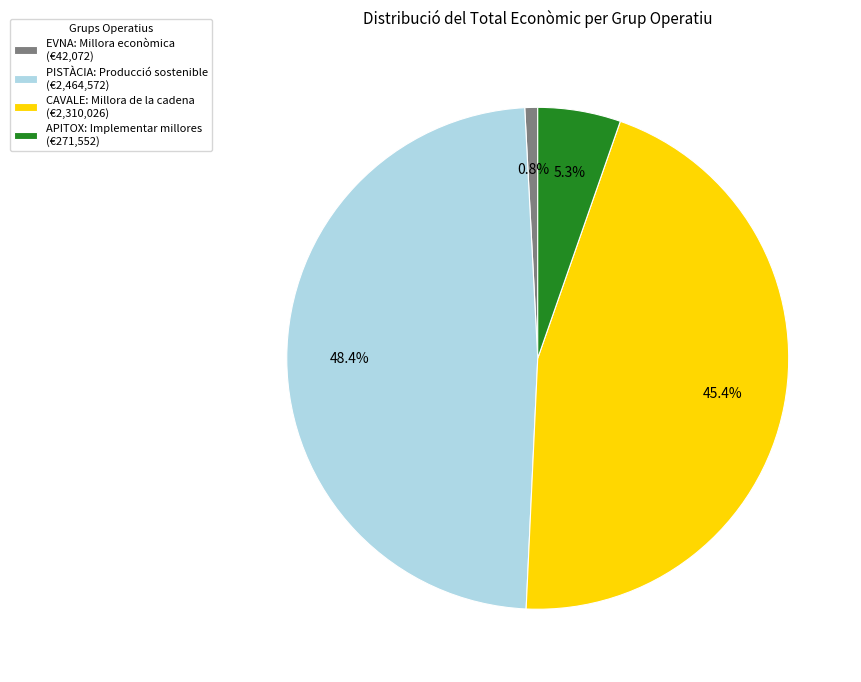

What percentage is the PISTÀCIA: Producció sostenible slice, to the nearest percent?

48%